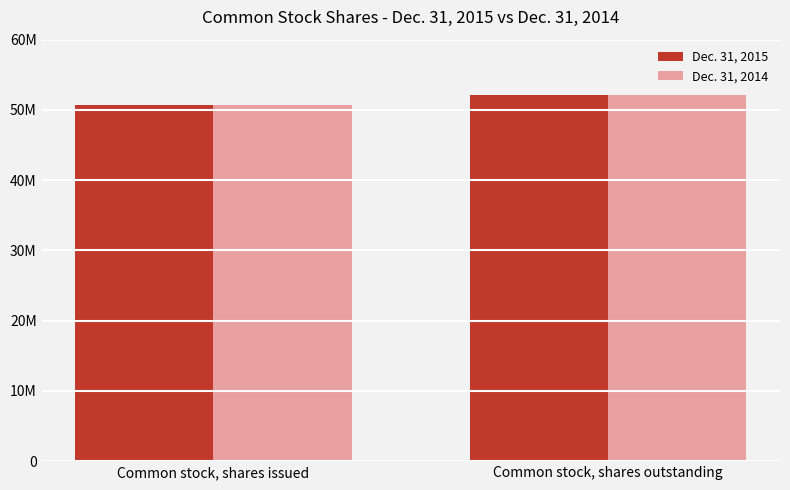

What is the minimum value for Dec. 31, 2015?

50684095